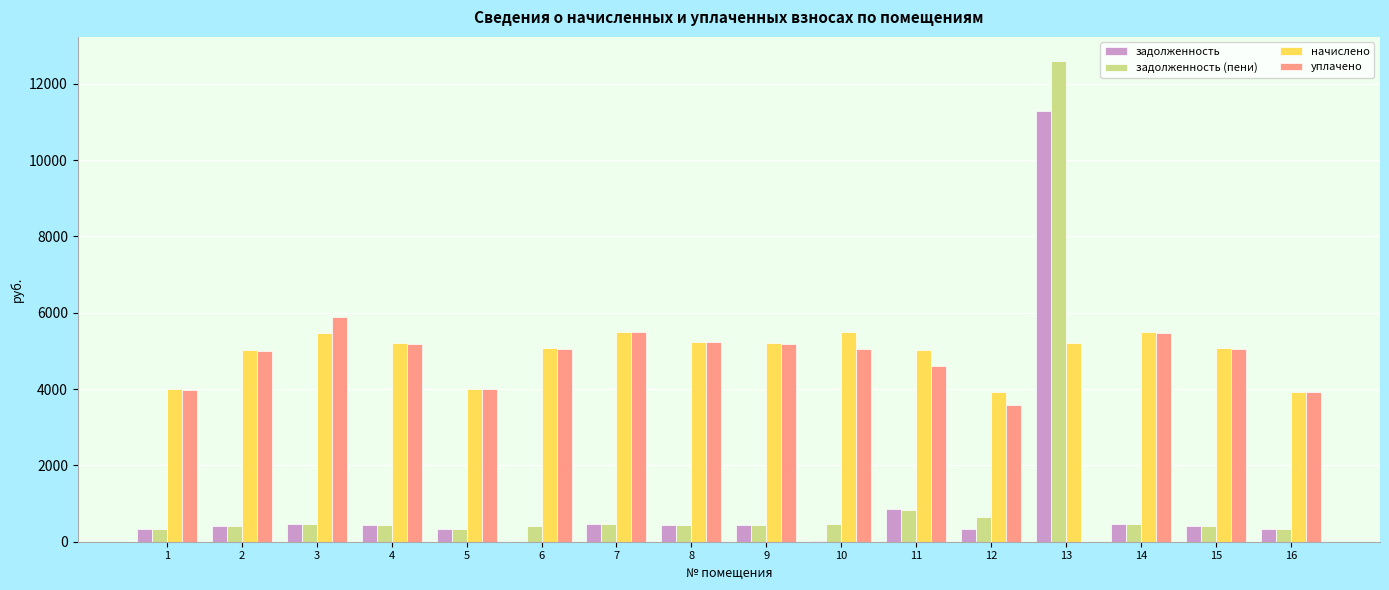

At which category is the sum across all series the highest?

13